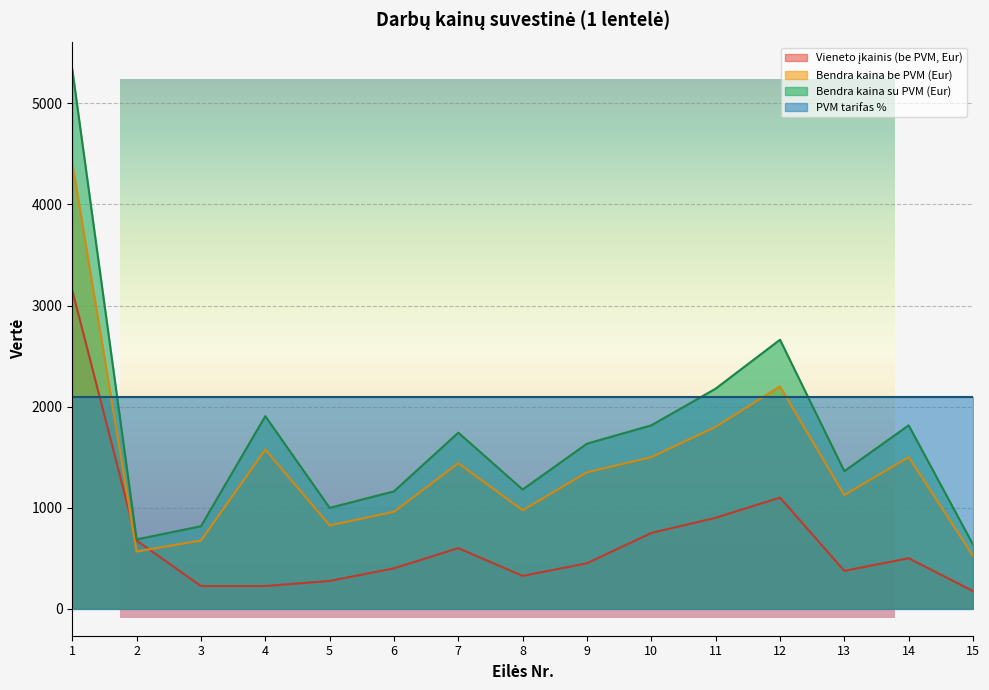

What is the greatest value displayed?

5336.1